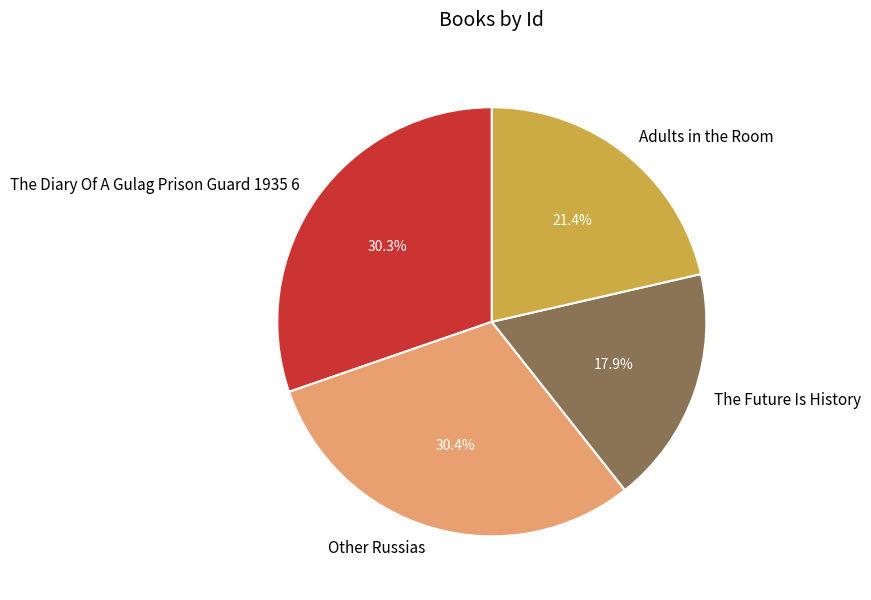

How much of the chart is everything except Other Russias?

69.6%